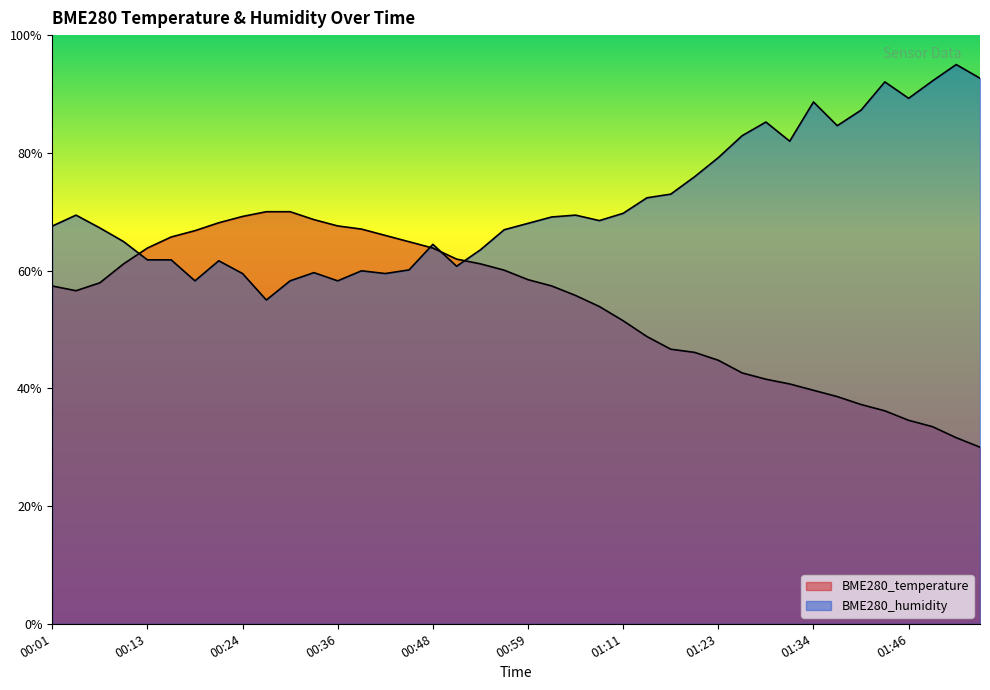

Does the chart have visible grid lines?

No